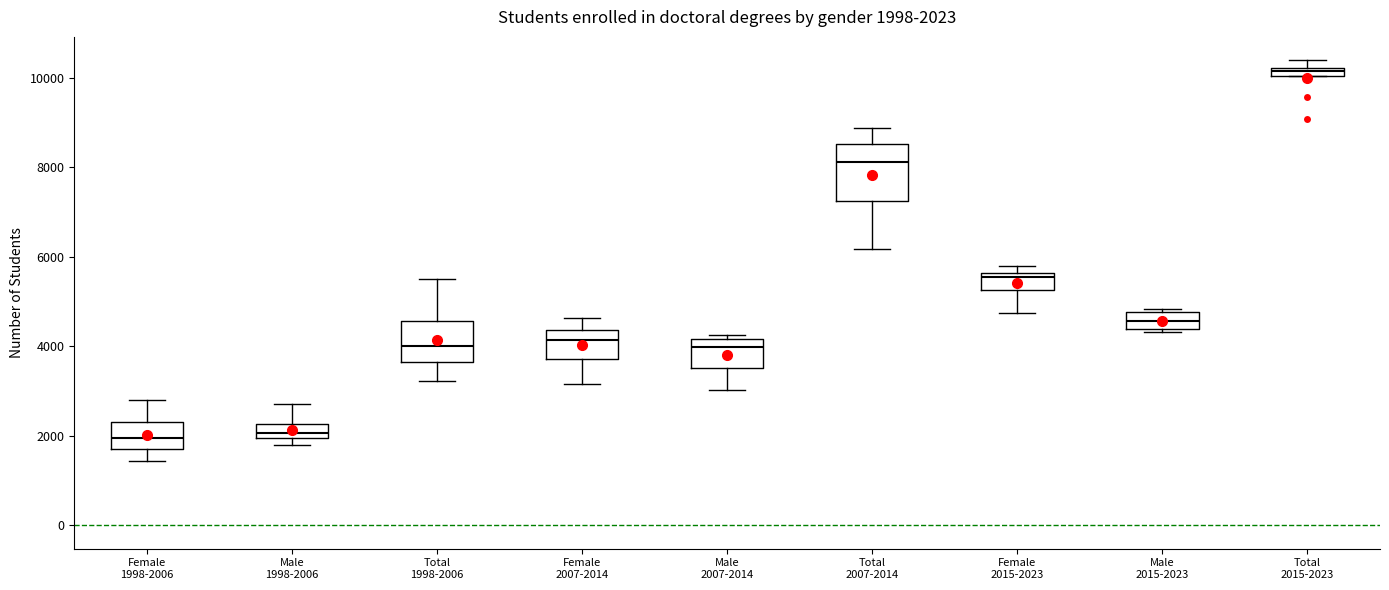

Which box is the tallest, from its lower edge to its upper edge?

Total 2007-2014